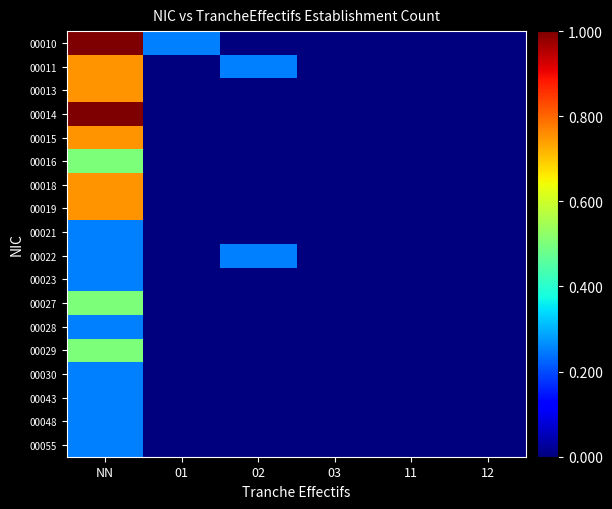

Reading right to left, transcribe all the data shown in this chart.

00010: 12=0.0	11=0.0	03=0.0	02=0.0	01=0.2	NN=1.0
00011: 12=0.0	11=0.0	03=0.0	02=0.2	01=0.0	NN=0.8
00013: 12=0.0	11=0.0	03=0.0	02=0.0	01=0.0	NN=0.8
00014: 12=0.0	11=0.0	03=0.0	02=0.0	01=0.0	NN=1.0
00015: 12=0.0	11=0.0	03=0.0	02=0.0	01=0.0	NN=0.8
00016: 12=0.0	11=0.0	03=0.0	02=0.0	01=0.0	NN=0.5
00018: 12=0.0	11=0.0	03=0.0	02=0.0	01=0.0	NN=0.8
00019: 12=0.0	11=0.0	03=0.0	02=0.0	01=0.0	NN=0.8
00021: 12=0.0	11=0.0	03=0.0	02=0.0	01=0.0	NN=0.2
00022: 12=0.0	11=0.0	03=0.0	02=0.2	01=0.0	NN=0.2
00023: 12=0.0	11=0.0	03=0.0	02=0.0	01=0.0	NN=0.2
00027: 12=0.0	11=0.0	03=0.0	02=0.0	01=0.0	NN=0.5
00028: 12=0.0	11=0.0	03=0.0	02=0.0	01=0.0	NN=0.2
00029: 12=0.0	11=0.0	03=0.0	02=0.0	01=0.0	NN=0.5
00030: 12=0.0	11=0.0	03=0.0	02=0.0	01=0.0	NN=0.2
00043: 12=0.0	11=0.0	03=0.0	02=0.0	01=0.0	NN=0.2
00048: 12=0.0	11=0.0	03=0.0	02=0.0	01=0.0	NN=0.2
00055: 12=0.0	11=0.0	03=0.0	02=0.0	01=0.0	NN=0.2